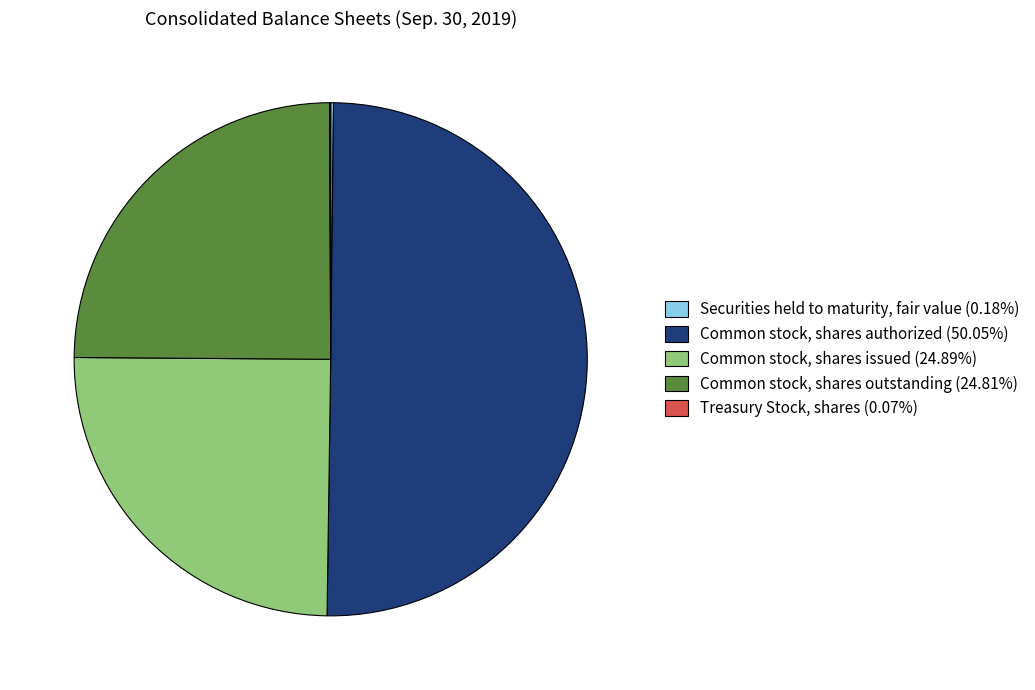

Combined, do Common stock, shares issued (24.89%) and Common stock, shares authorized (50.05%) account for over 50%?

Yes